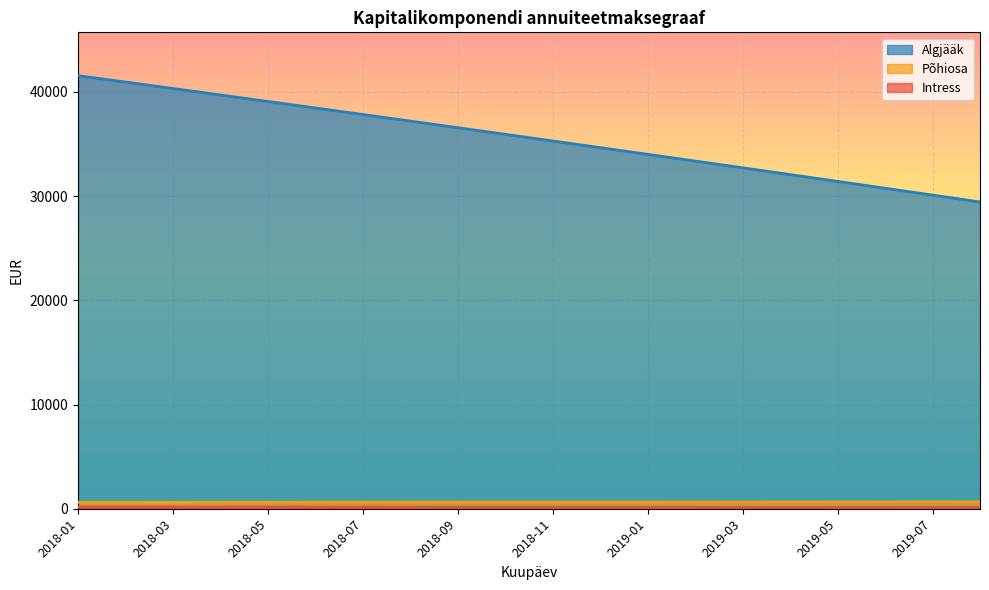

What is the spread (max minus min) of values at 2018-10?

35794.0